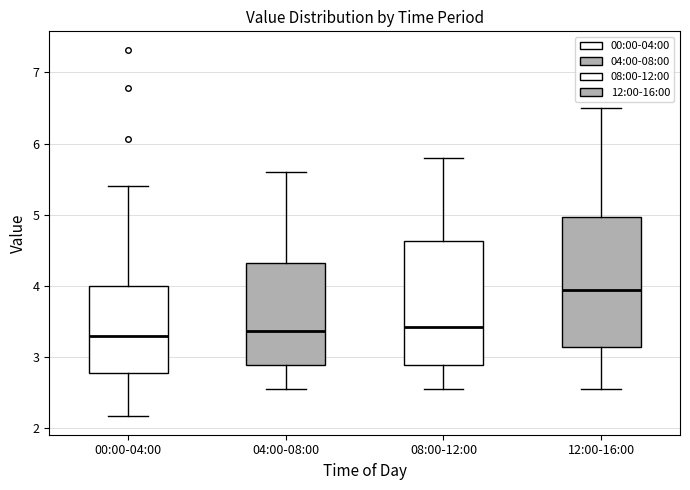

Reading left to right, read every box against the y-axis: the position of its median line, the range the box covers, and the ends of its whiskers. The values are not printed on the chart, so give them approximately, as read against the axis.

00:00-04:00: median 3.3, box 2.8 to 4.0, whiskers 2.2 to 5.4
04:00-08:00: median 3.4, box 2.9 to 4.3, whiskers 2.6 to 5.6
08:00-12:00: median 3.4, box 2.9 to 4.6, whiskers 2.6 to 5.8
12:00-16:00: median 4.0, box 3.1 to 5.0, whiskers 2.6 to 6.5